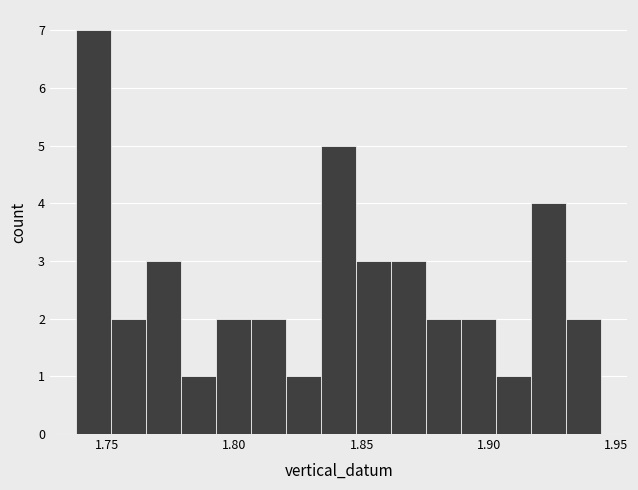

Read against the x-axis, roughly where is the centre of the tallest bar?

1.745